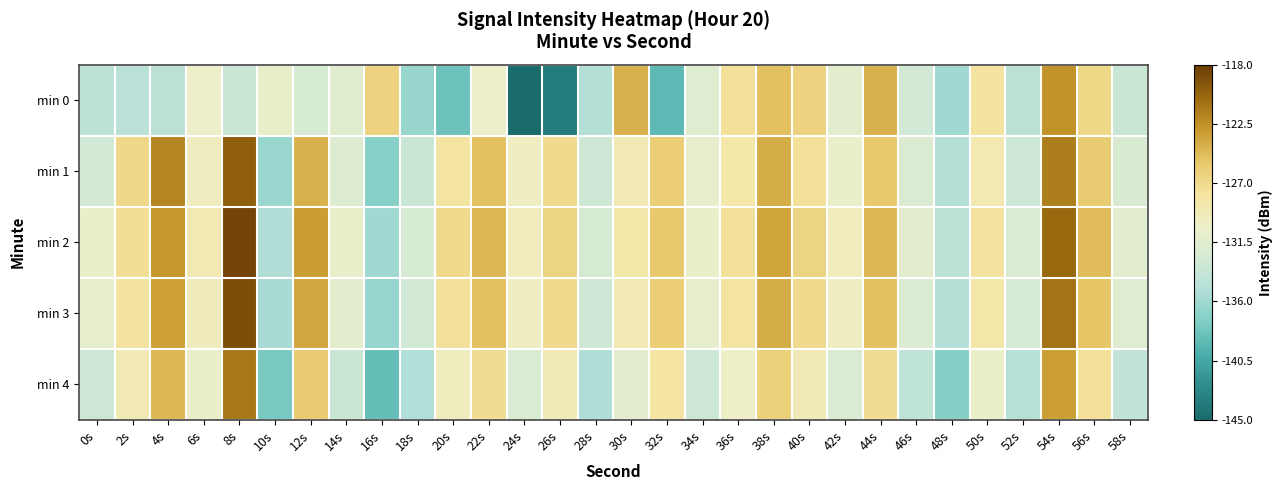

Reading left to right, transcribe all the data shown in this chart.

min 0: 0s=-134.4	2s=-134.6	4s=-134.5	6s=-130.3	8s=-133.5	10s=-130.8	12s=-132.4	14s=-131.5	16s=-126.4	18s=-136.4	20s=-138.4	22s=-130.4	24s=-145.0	26s=-143.6	28s=-135.0	30s=-124.2	32s=-139.1	34s=-131.8	36s=-127.6	38s=-125.0	40s=-126.4	42s=-131.3	44s=-124.1	46s=-132.9	48s=-136.0	50s=-127.7	52s=-134.5	54s=-122.6	56s=-126.7	58s=-133.5
min 1: 0s=-132.9	2s=-126.8	4s=-121.9	6s=-129.8	8s=-120.0	10s=-136.3	12s=-124.1	14s=-131.9	16s=-137.2	18s=-133.5	20s=-128.0	22s=-125.0	24s=-130.0	26s=-127.0	28s=-133.0	30s=-129.0	32s=-126.0	34s=-131.0	36s=-128.5	38s=-124.0	40s=-127.5	42s=-130.5	44s=-125.5	46s=-132.0	48s=-135.0	50s=-128.8	52s=-133.2	54s=-121.5	56s=-125.8	58s=-132.3
min 2: 0s=-130.5	2s=-127.3	4s=-122.8	6s=-128.9	8s=-118.5	10s=-135.2	12s=-123.1	14s=-130.7	16s=-136.0	18s=-132.4	20s=-127.0	22s=-124.5	24s=-129.5	26s=-126.5	28s=-132.5	30s=-128.5	32s=-125.5	34s=-130.5	36s=-127.5	38s=-123.5	40s=-126.5	42s=-129.5	44s=-124.5	46s=-131.5	48s=-134.5	50s=-127.8	52s=-132.2	54s=-120.5	56s=-124.8	58s=-131.3
min 3: 0s=-131.0	2s=-127.8	4s=-123.3	6s=-129.4	8s=-119.0	10s=-135.7	12s=-123.6	14s=-131.2	16s=-136.5	18s=-132.9	20s=-127.5	22s=-125.0	24s=-130.0	26s=-127.0	28s=-133.0	30s=-129.0	32s=-126.0	34s=-131.0	36s=-128.0	38s=-124.0	40s=-127.0	42s=-130.0	44s=-125.0	46s=-132.0	48s=-135.0	50s=-128.3	52s=-132.7	54s=-121.0	56s=-125.3	58s=-131.8
min 4: 0s=-133.2	2s=-129.0	4s=-124.5	6s=-130.6	8s=-121.2	10s=-137.9	12s=-125.8	14s=-133.4	16s=-138.7	18s=-135.1	20s=-129.7	22s=-127.2	24s=-132.2	26s=-129.2	28s=-135.2	30s=-131.2	32s=-128.2	34s=-133.2	36s=-130.2	38s=-126.2	40s=-129.2	42s=-132.2	44s=-127.2	46s=-134.2	48s=-137.2	50s=-130.5	52s=-134.9	54s=-123.2	56s=-127.5	58s=-134.0